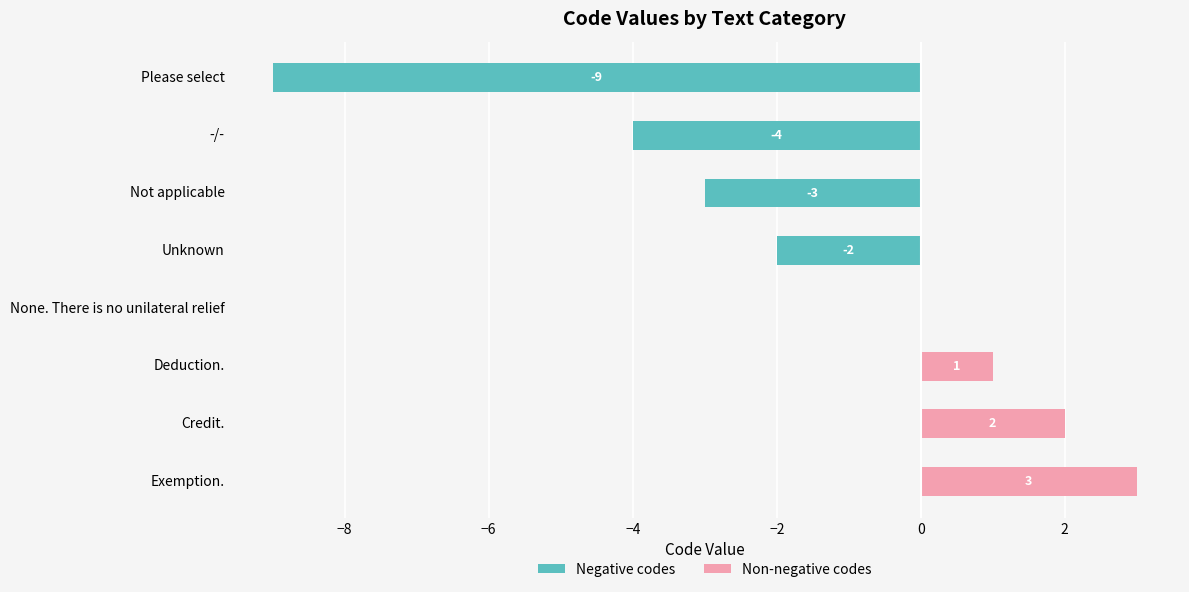

List the series in order of their overall mean, lowest first.

Negative codes, Non-negative codes